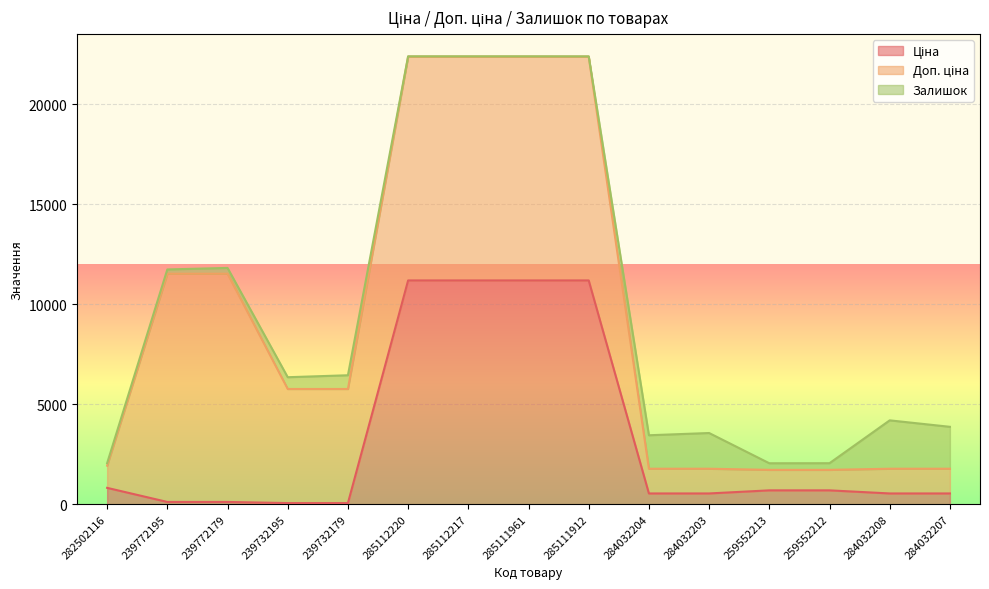

At which label does Ціна reach its minimum?

239732195